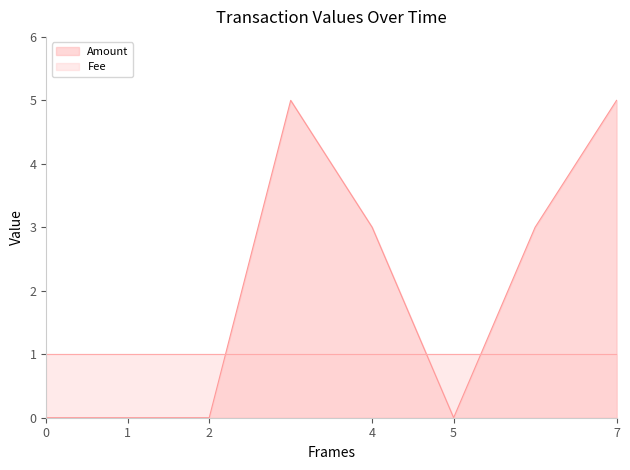

What is the highest value of the Amount series?

5